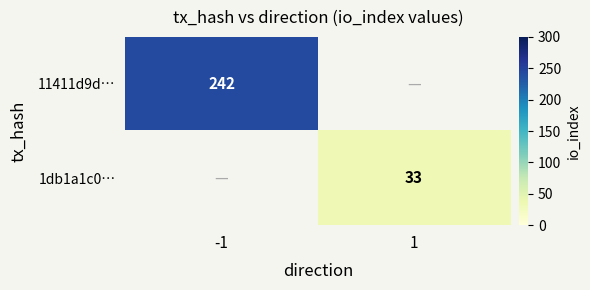

How many series are shown in this chart?

2